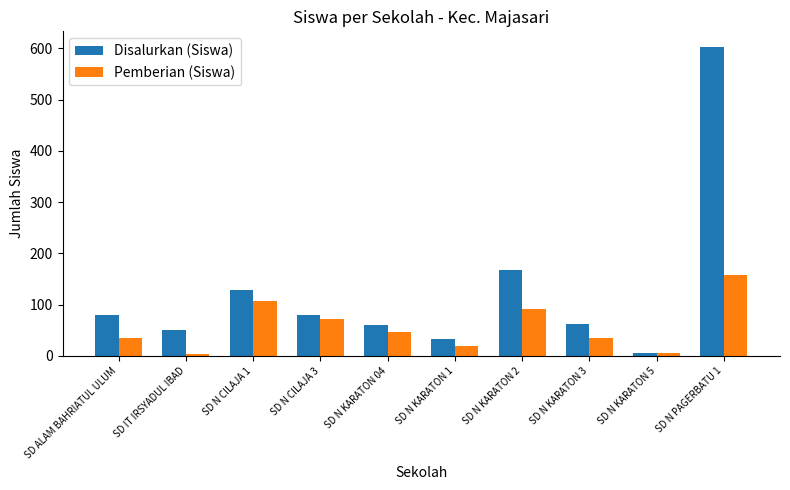

At which label does Disalurkan (Siswa) reach its minimum?

SD N KARATON 5